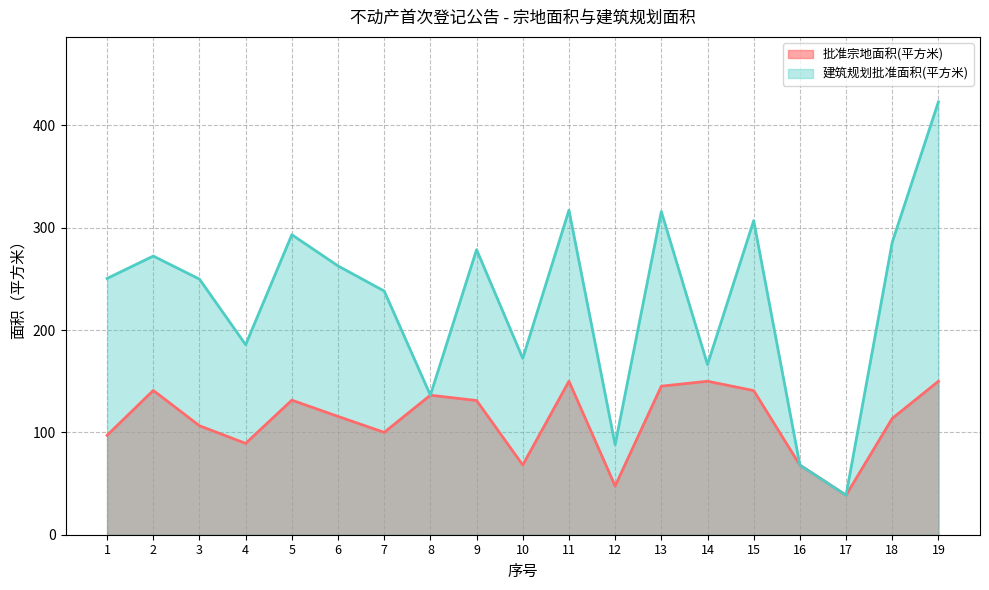

What are all the series names shown in the legend?

批准宗地面积(平方米), 建筑规划批准面积(平方米)